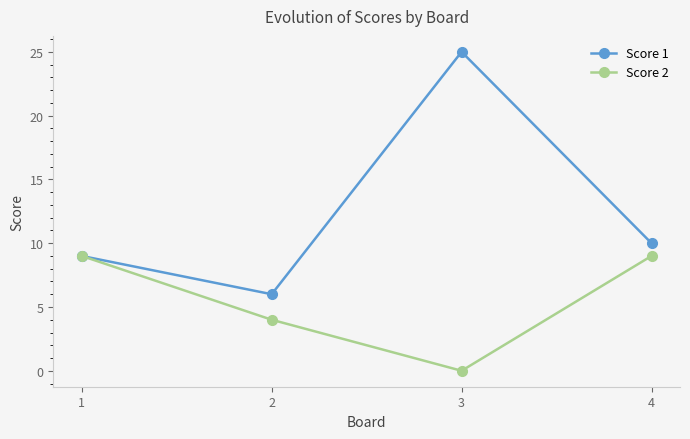

Where is the first local minimum for Score 1?

2